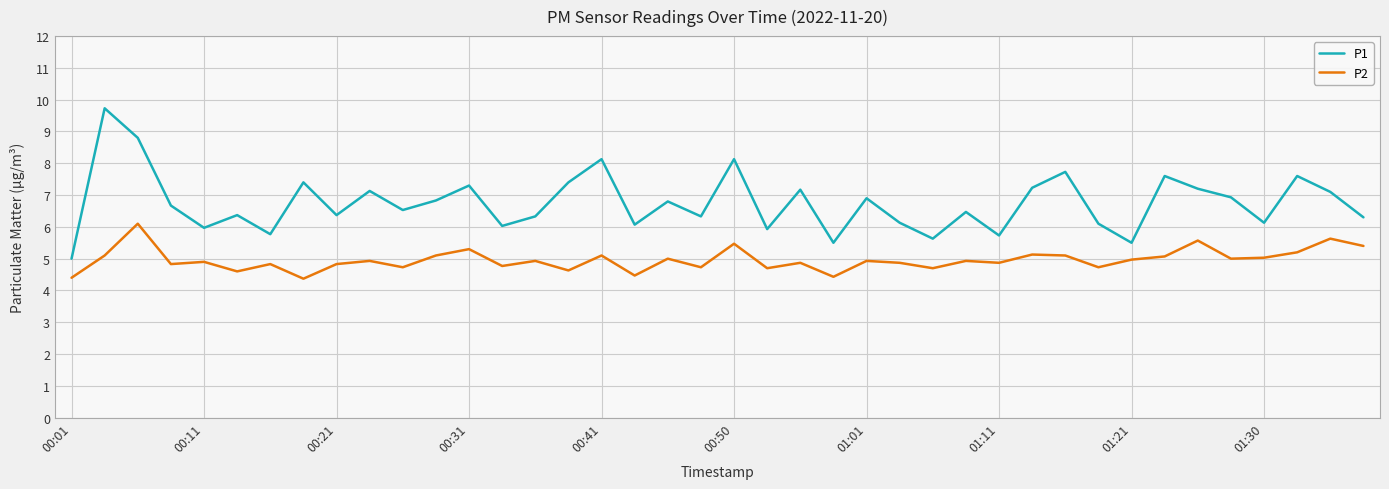

Which series has the largest range (max minus min)?

P1